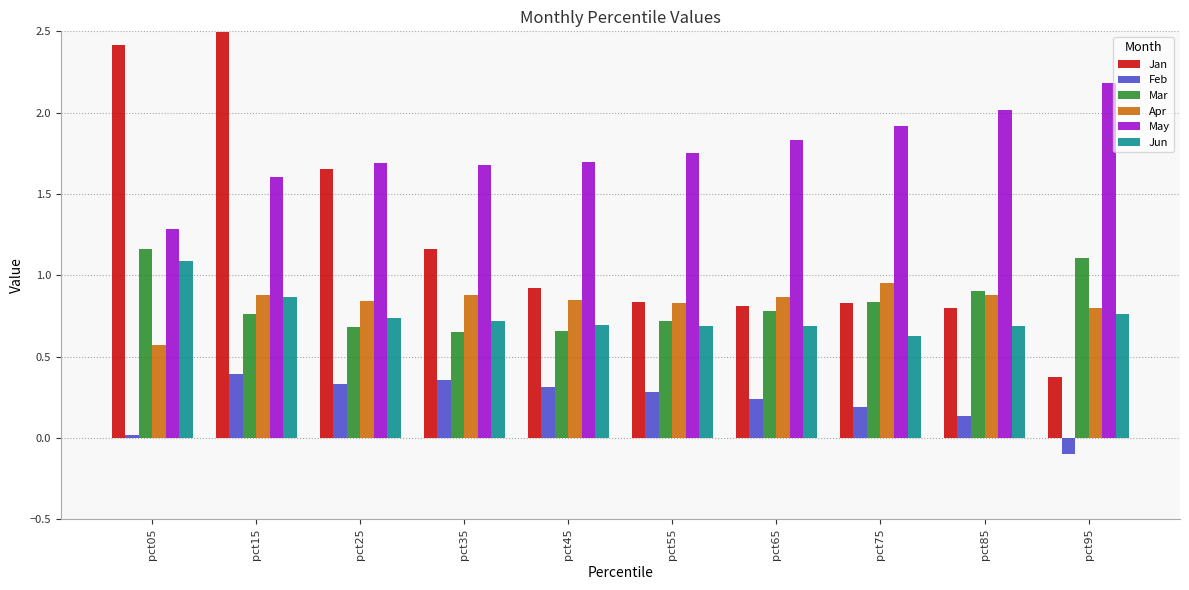

What is the spread (max minus min) of values at pct65?

1.6